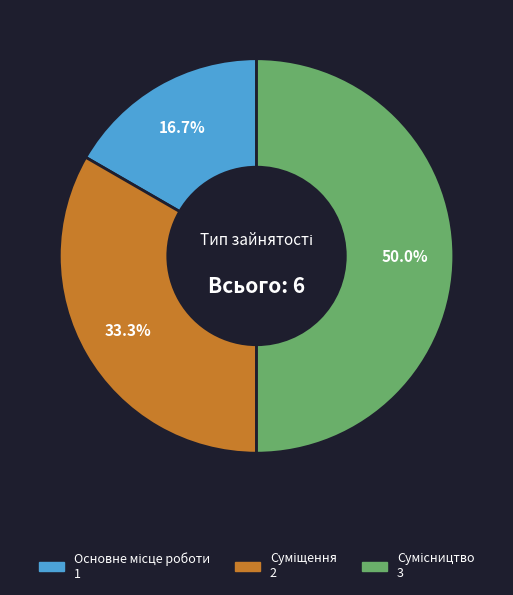

Does Основне місце роботи account for over 50% of the chart?

No